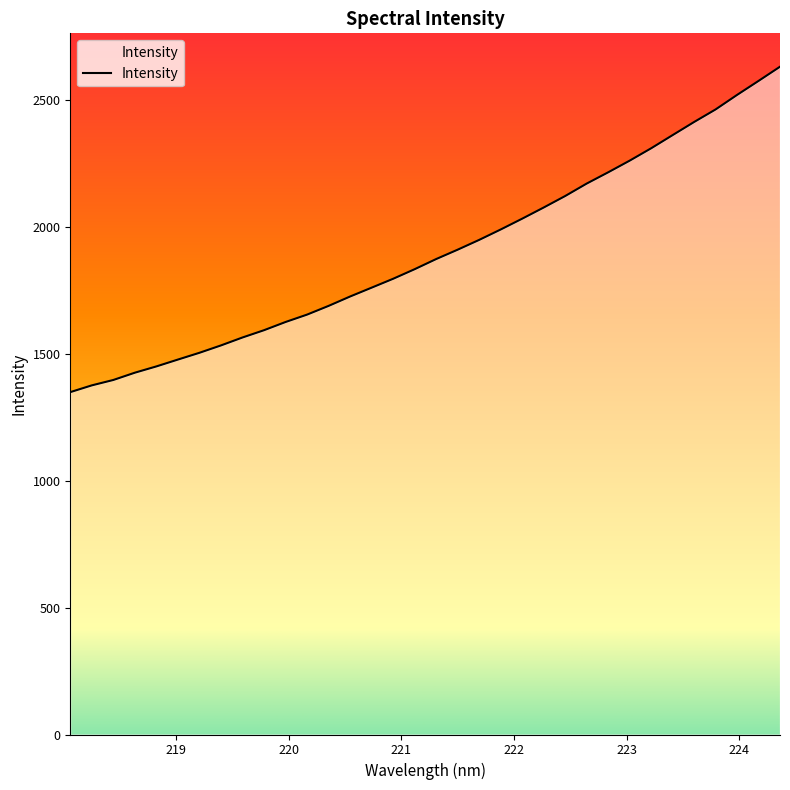

What is the average value?

1900.5